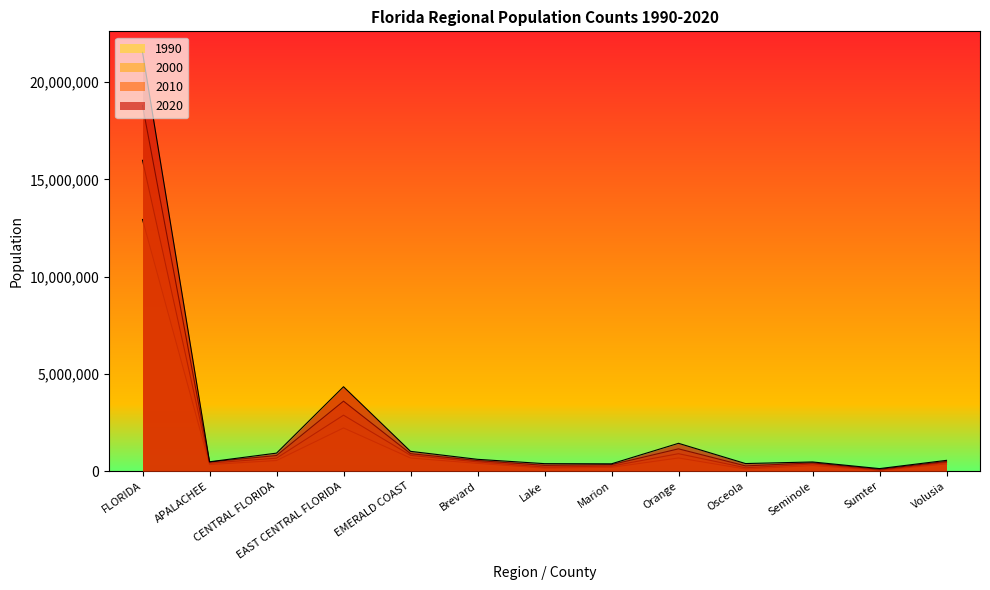

What is the minimum value for 2010?

93420